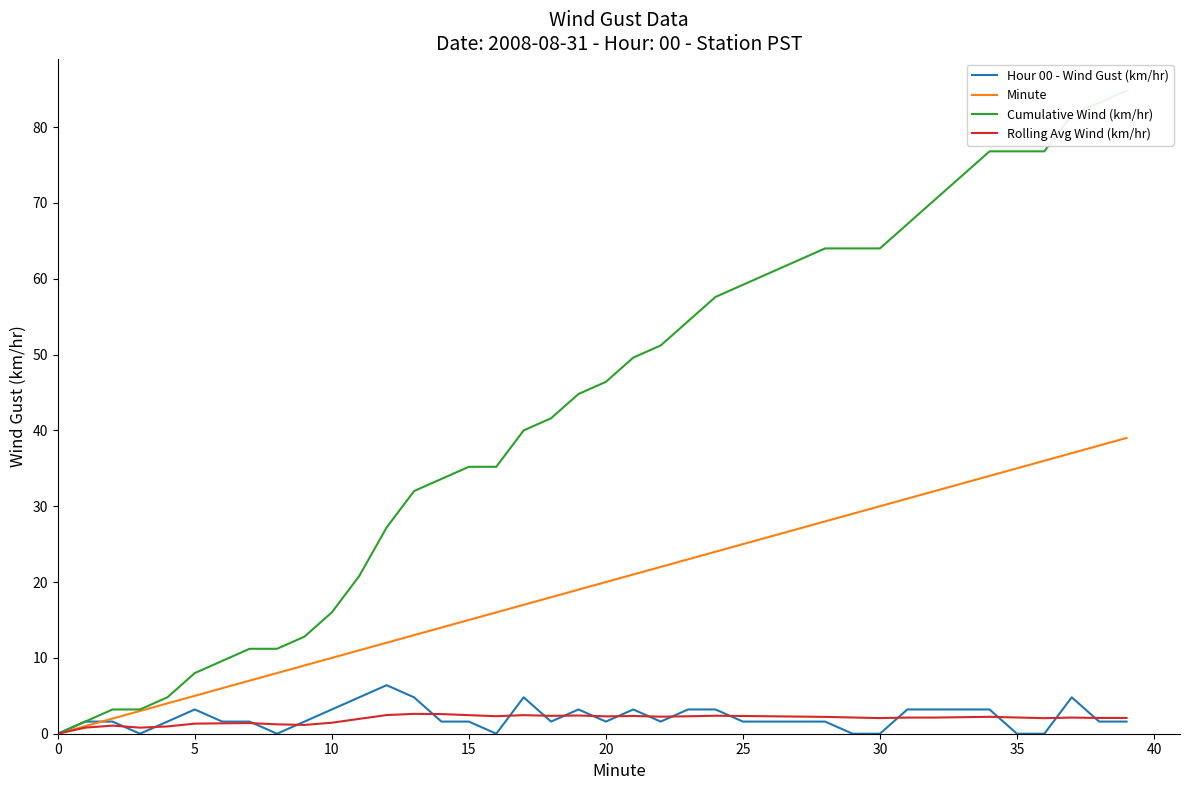

What is the label of the 16th point from the right?

24